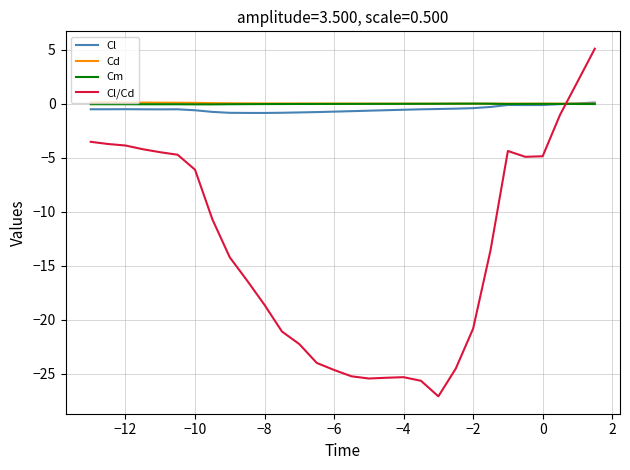

What is the greatest value displayed?

5.1